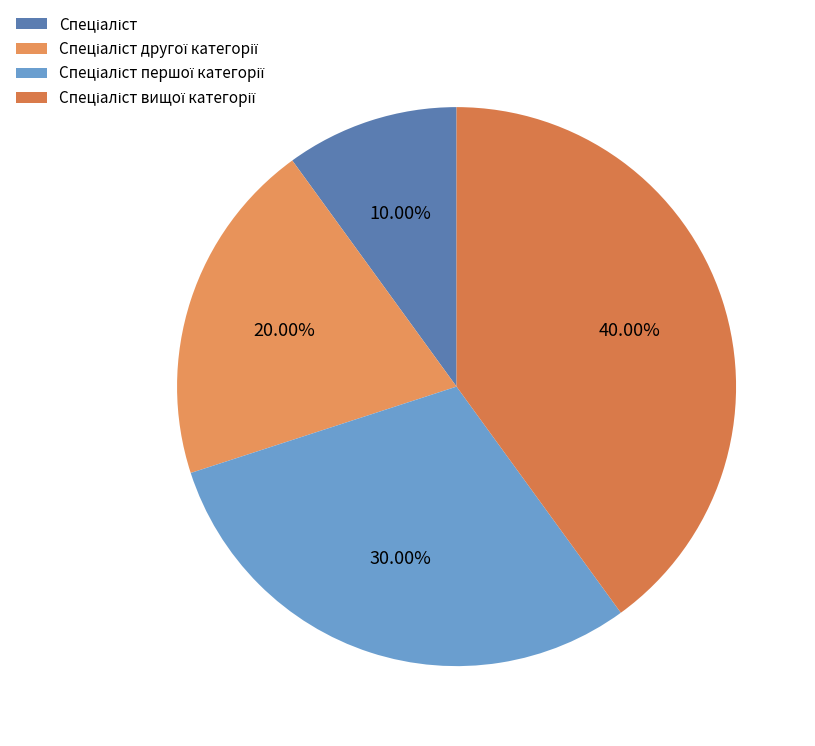

Which has a higher value, Спеціаліст першої категорії or Спеціаліст?

Спеціаліст першої категорії